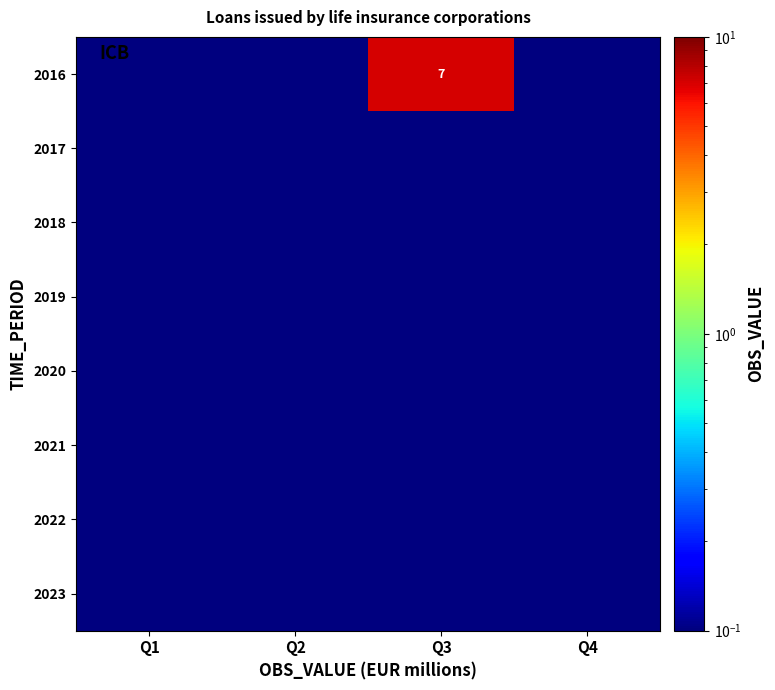

At which category does the chart reach its peak across all series?

Q3